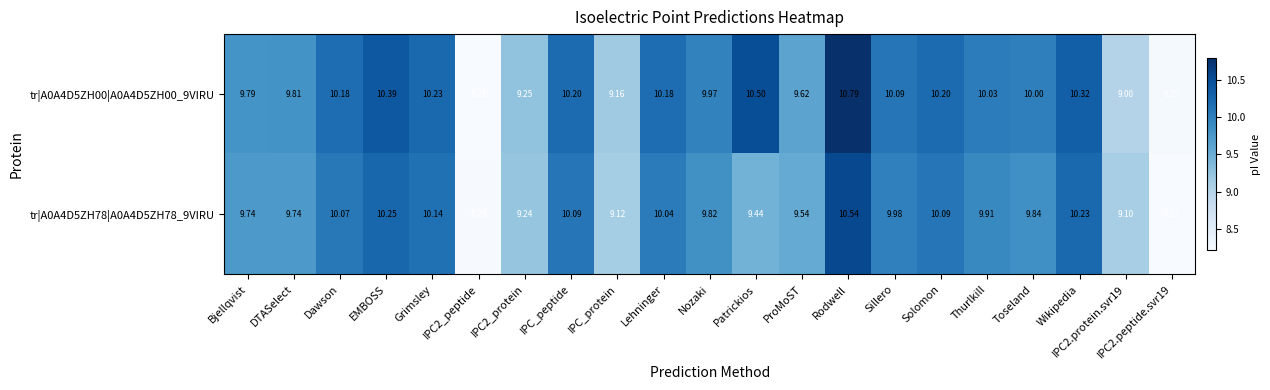

What is the difference between the highest and lowest values at DTASelect?

0.1